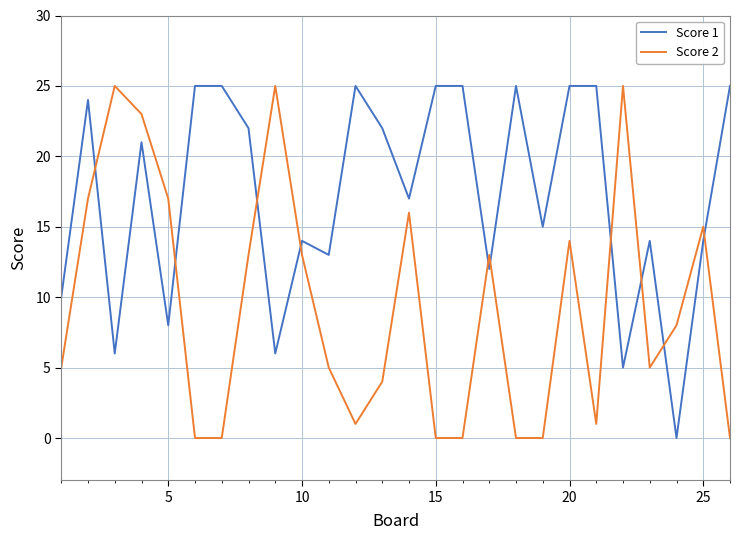

What is the average value of the Score 2 series?

9